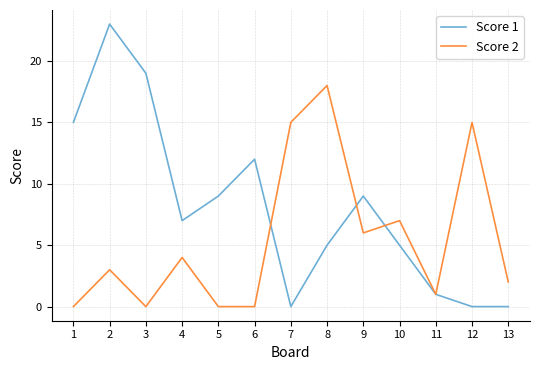

Between 10 and 11, which series saw the biggest shift?

Score 2